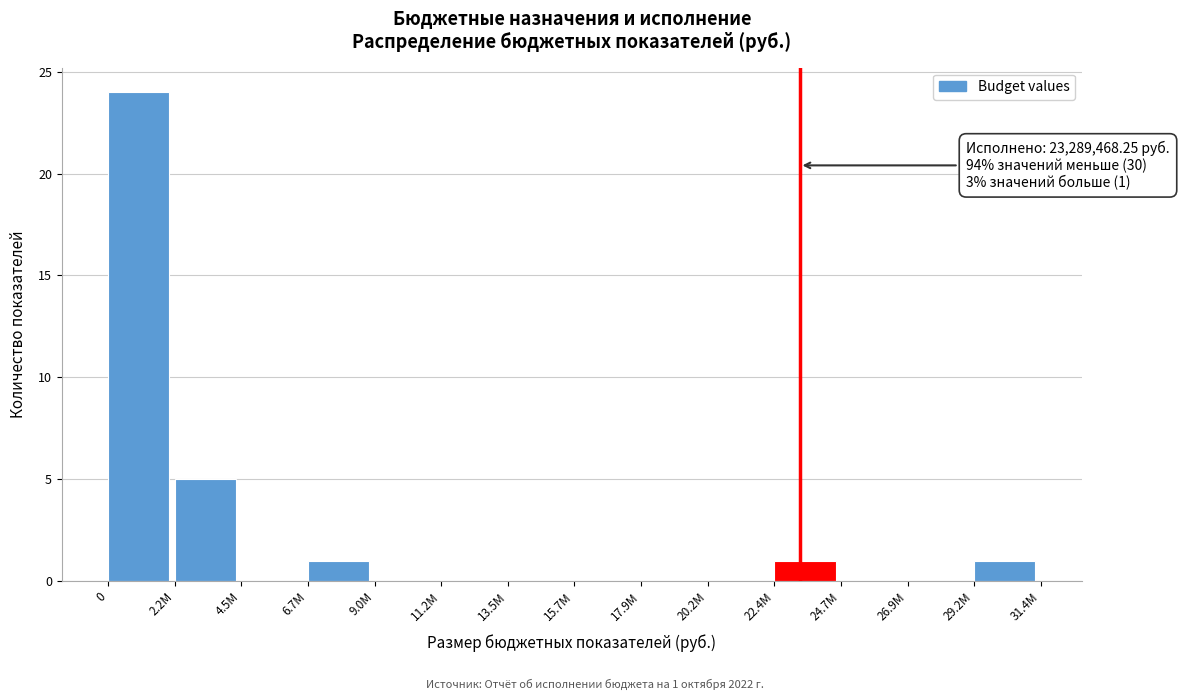

Reading right to left, what are all the values shown in this chart?

29.2M=1	26.9M=0	24.7M=0	22.4M=1	20.2M=0	17.9M=0	15.7M=0	13.5M=0	11.2M=0	9.0M=0	6.7M=1	4.5M=0	2.2M=5	0=24